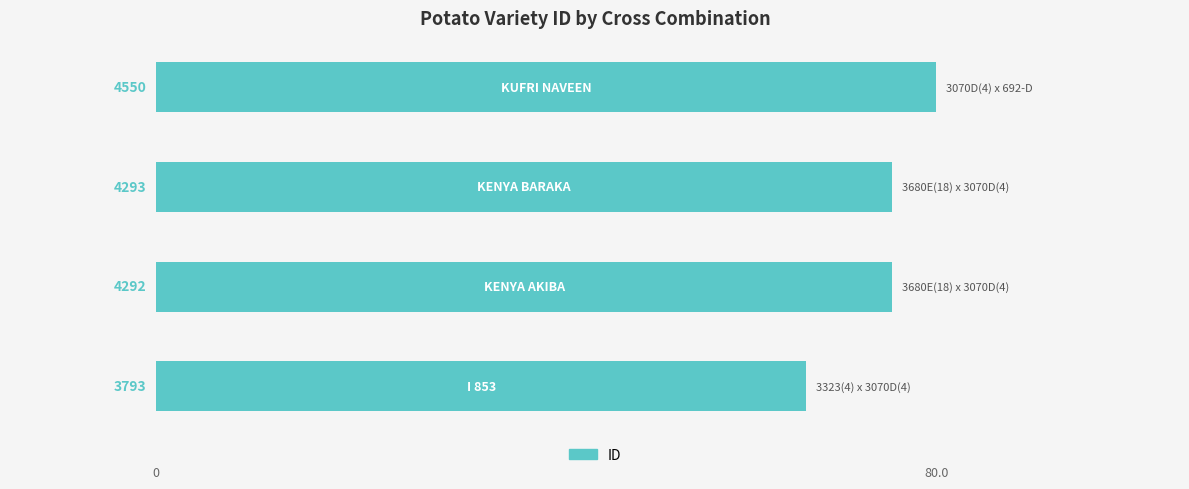

How many bars are there in total?

4